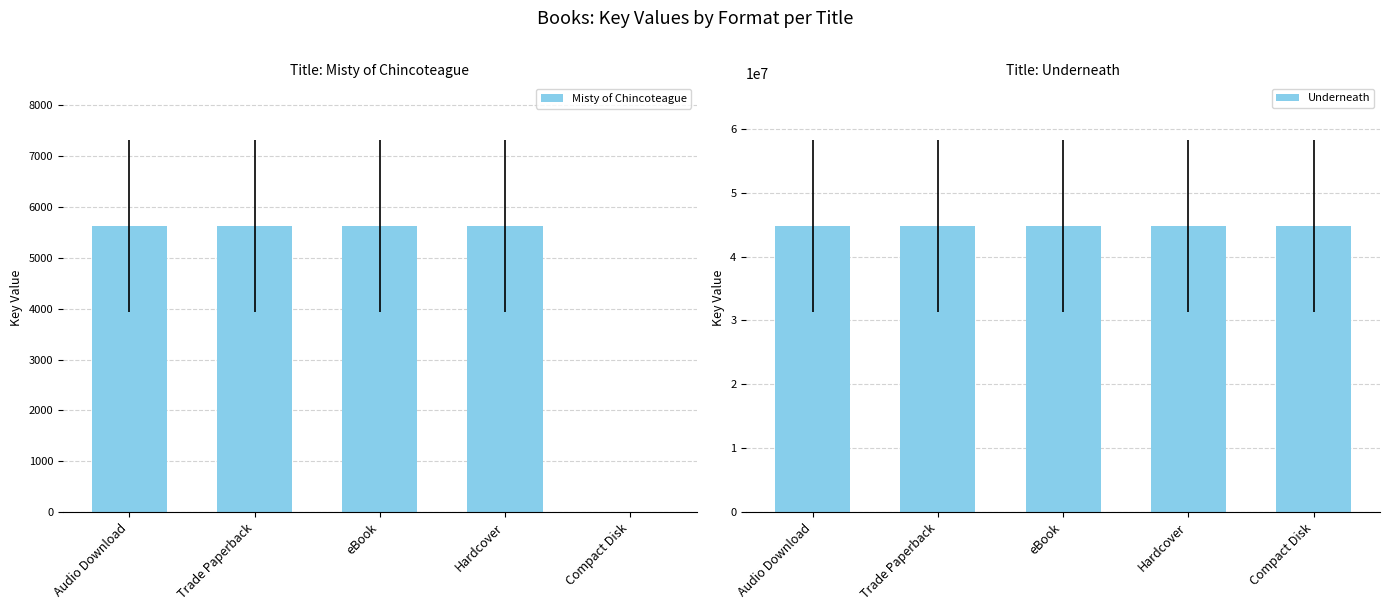

What is the value of the Underneath bar at the 3rd from the left?

44734462